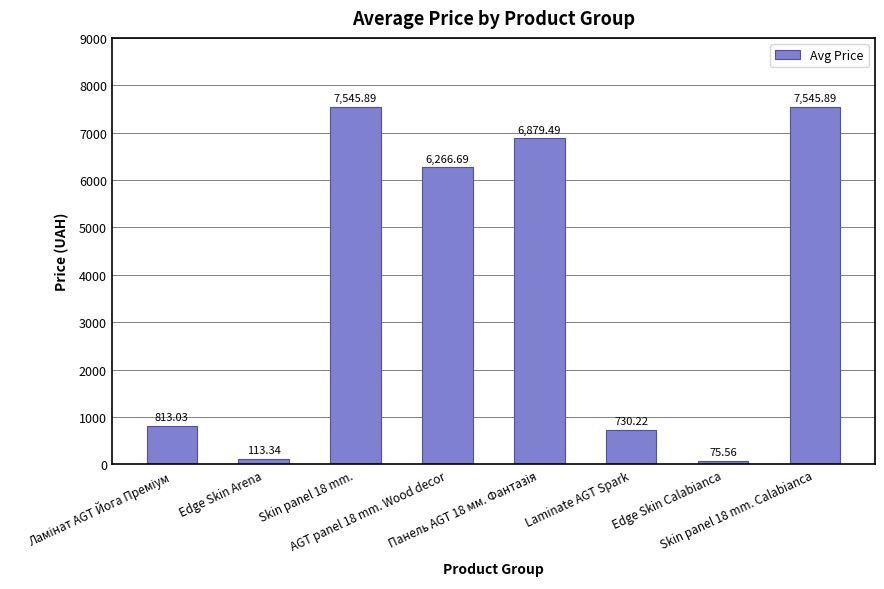

Reading left to right, list all the values displayed in this chart.

813.0	113.3	7545.9	6266.7	6879.5	730.2	75.6	7545.9